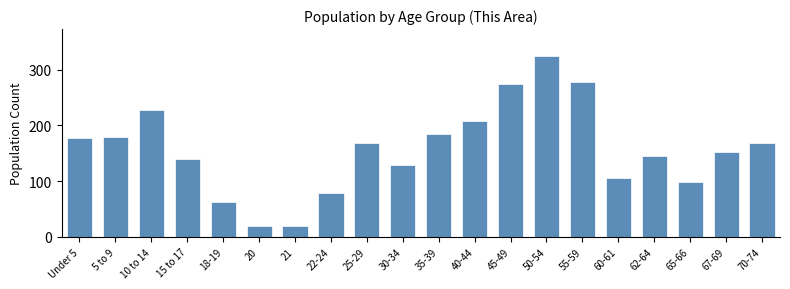

At which category does the chart reach its peak across all series?

50-54